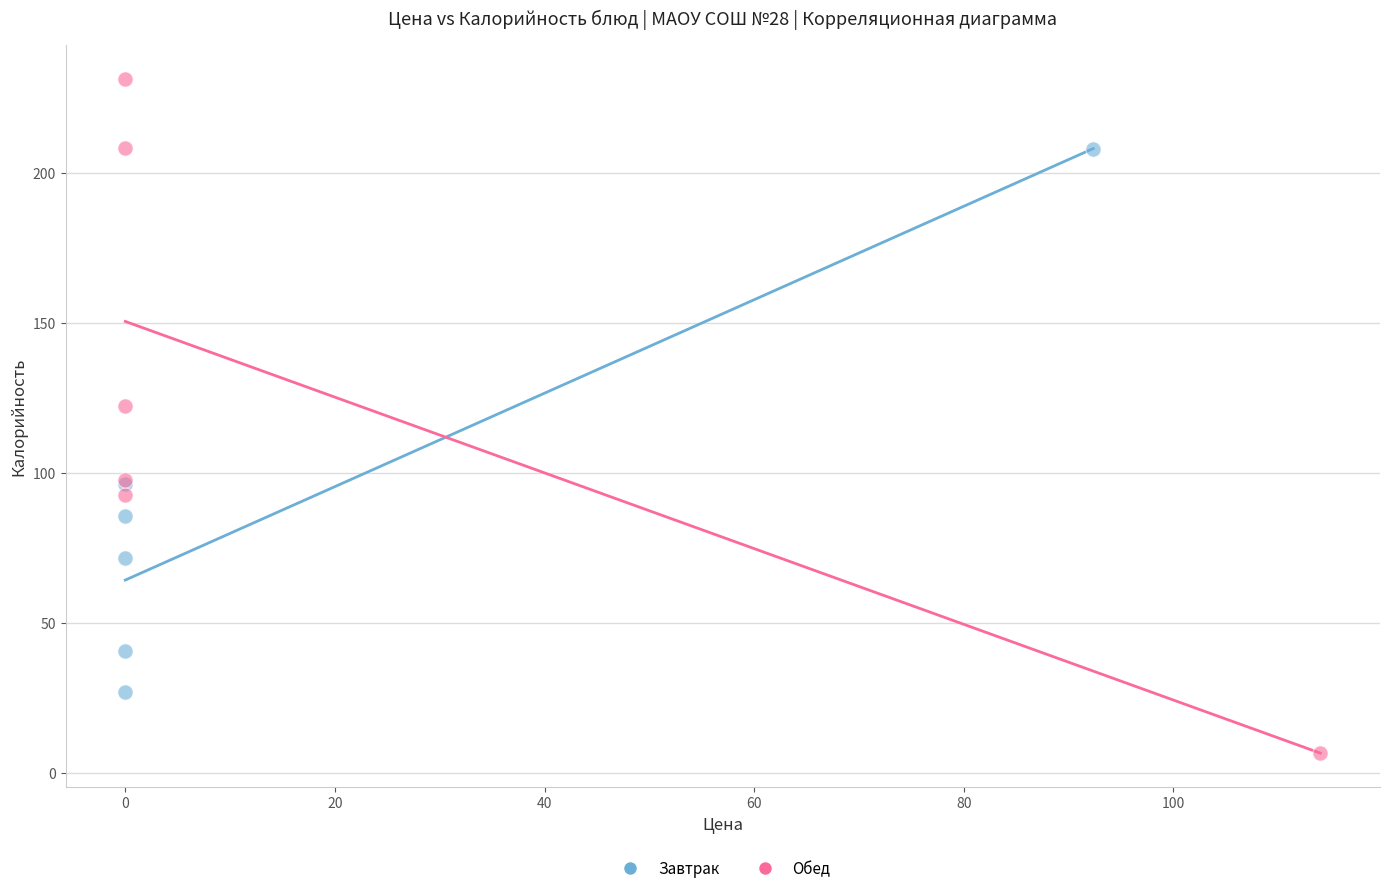

Which series has the largest Y range (max minus min)?

Обед